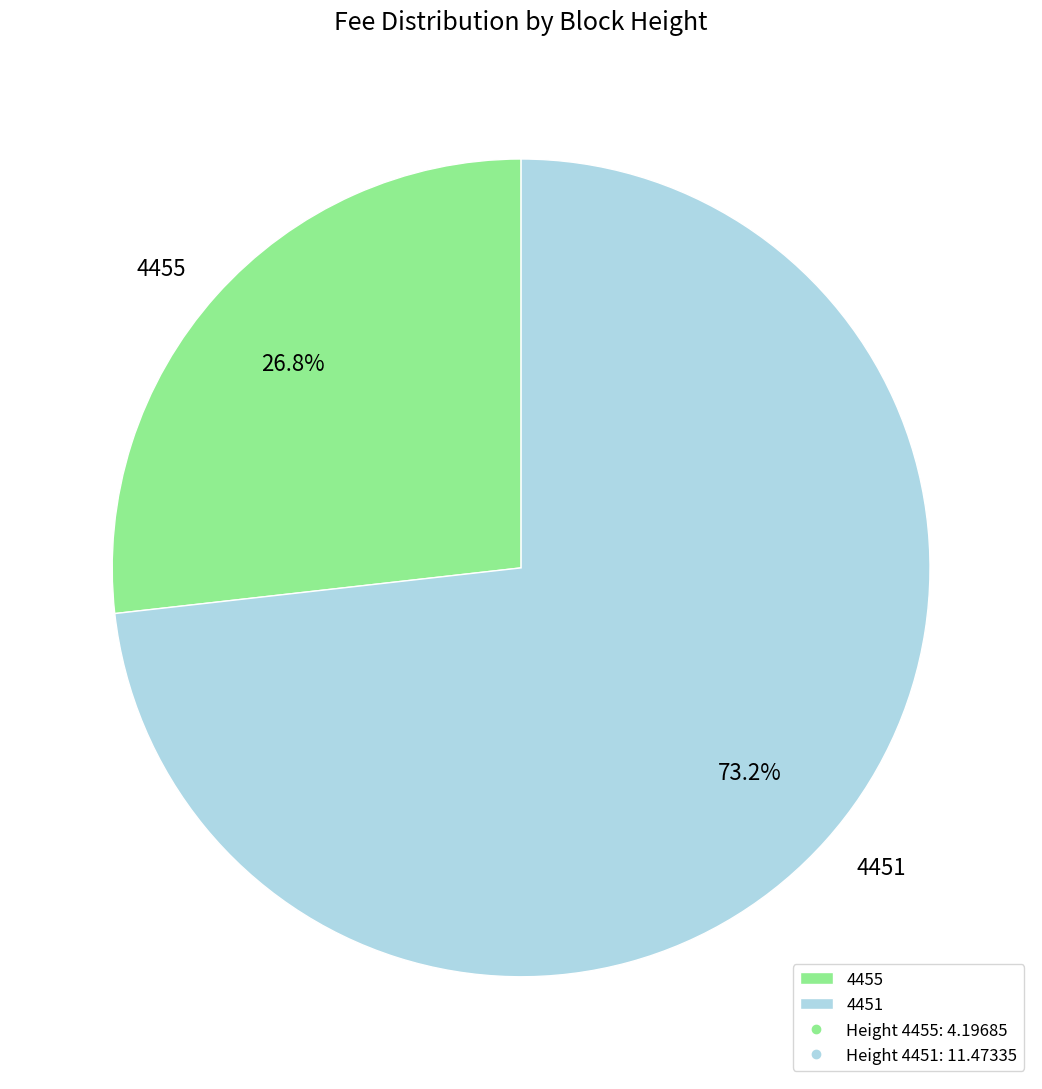

True or false: 4455 accounts for 27% of the total.

True